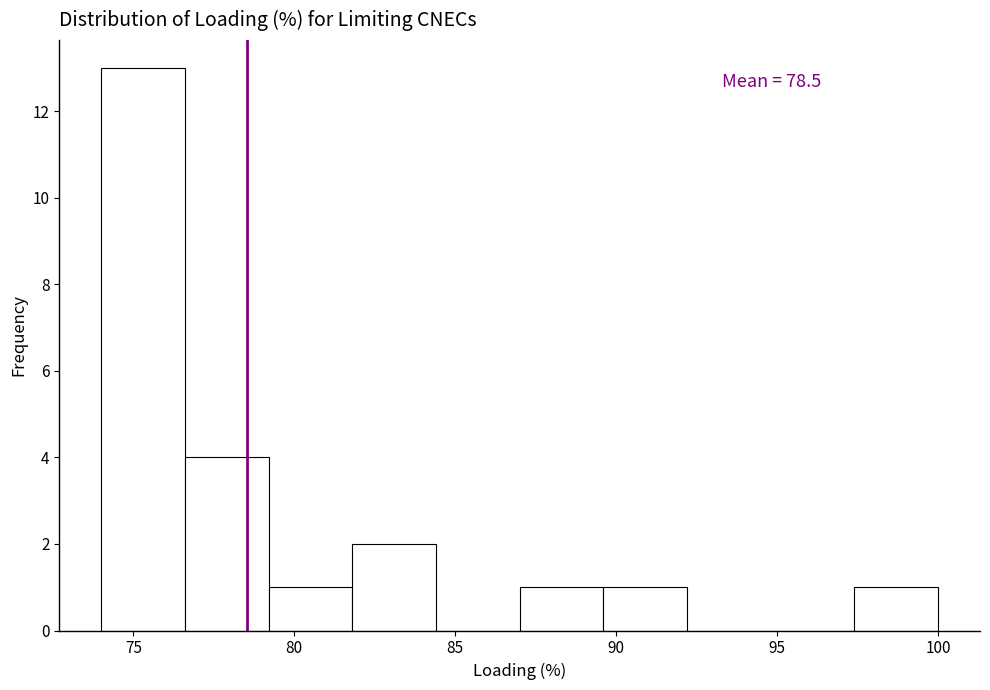

Which range on the x-axis has the tallest bar?

74.0 to 76.6